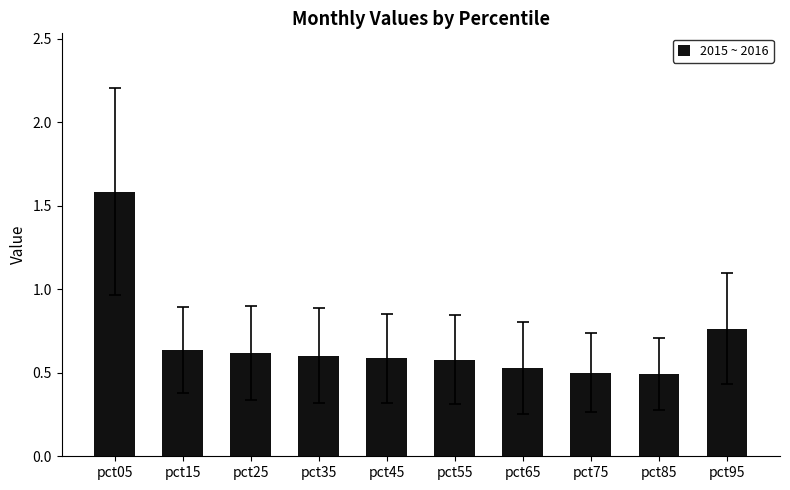

Which has a higher value, pct15 or pct65?

pct15